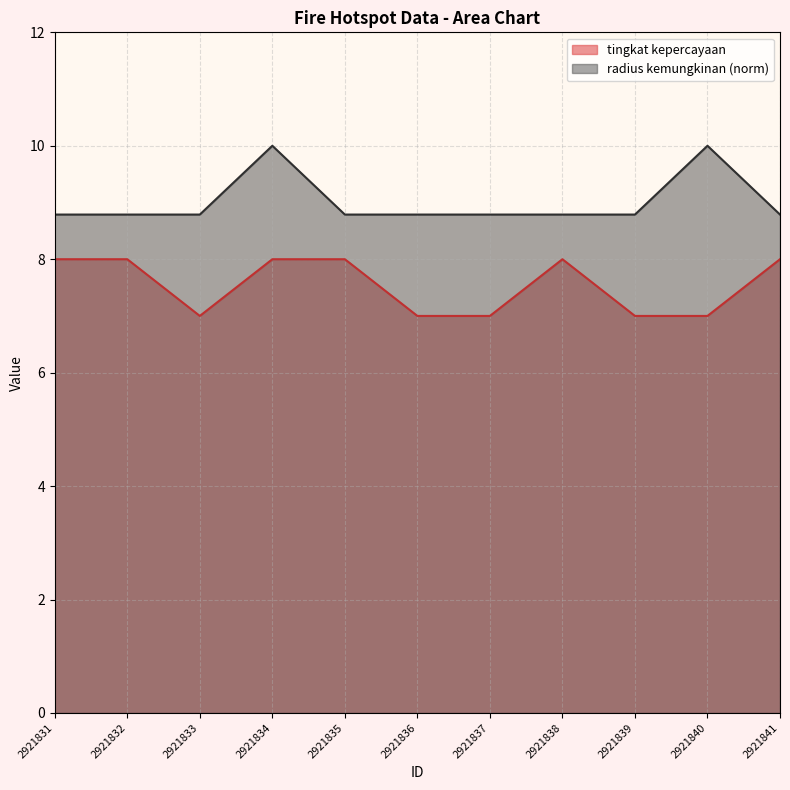

Reading right to left, transcribe all the data shown in this chart.

tingkat kepercayaan: 2921841=8.0	2921840=7.0	2921839=7.0	2921838=8.0	2921837=7.0	2921836=7.0	2921835=8.0	2921834=8.0	2921833=7.0	2921832=8.0	2921831=8.0
radius kemungkinan: 2921841=8.8	2921840=10.0	2921839=8.8	2921838=8.8	2921837=8.8	2921836=8.8	2921835=8.8	2921834=10.0	2921833=8.8	2921832=8.8	2921831=8.8